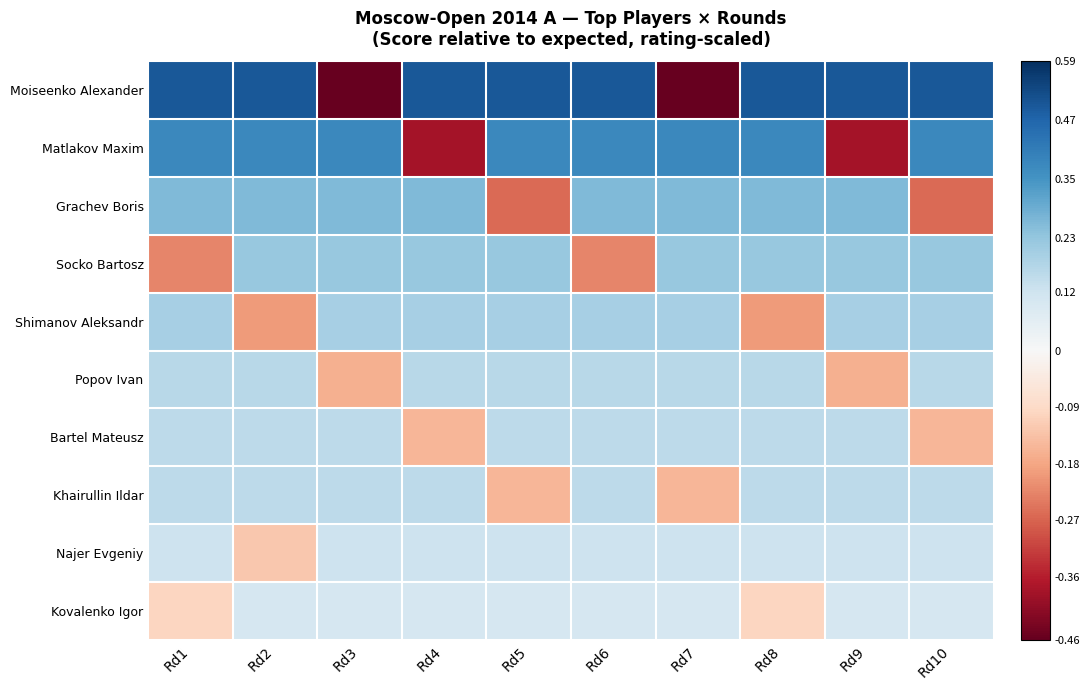

Reading left to right, what are all the values shown in this chart?

Moiseenko Alexander: Rd1=0.5	Rd2=0.5	Rd3=-0.5	Rd4=0.5	Rd5=0.5	Rd6=0.5	Rd7=-0.5	Rd8=0.5	Rd9=0.5	Rd10=0.5
Matlakov Maxim: Rd1=0.4	Rd2=0.4	Rd3=0.4	Rd4=-0.4	Rd5=0.4	Rd6=0.4	Rd7=0.4	Rd8=0.4	Rd9=-0.4	Rd10=0.4
Grachev Boris: Rd1=0.3	Rd2=0.3	Rd3=0.3	Rd4=0.3	Rd5=-0.3	Rd6=0.3	Rd7=0.3	Rd8=0.3	Rd9=0.3	Rd10=-0.3
Socko Bartosz: Rd1=-0.2	Rd2=0.2	Rd3=0.2	Rd4=0.2	Rd5=0.2	Rd6=-0.2	Rd7=0.2	Rd8=0.2	Rd9=0.2	Rd10=0.2
Shimanov Aleksandr: Rd1=0.2	Rd2=-0.2	Rd3=0.2	Rd4=0.2	Rd5=0.2	Rd6=0.2	Rd7=0.2	Rd8=-0.2	Rd9=0.2	Rd10=0.2
Popov Ivan: Rd1=0.2	Rd2=0.2	Rd3=-0.2	Rd4=0.2	Rd5=0.2	Rd6=0.2	Rd7=0.2	Rd8=0.2	Rd9=-0.2	Rd10=0.2
Bartel Mateusz: Rd1=0.2	Rd2=0.2	Rd3=0.2	Rd4=-0.2	Rd5=0.2	Rd6=0.2	Rd7=0.2	Rd8=0.2	Rd9=0.2	Rd10=-0.2
Khairullin Ildar: Rd1=0.2	Rd2=0.2	Rd3=0.2	Rd4=0.2	Rd5=-0.2	Rd6=0.2	Rd7=-0.2	Rd8=0.2	Rd9=0.2	Rd10=0.2
Najer Evgeniy: Rd1=0.1	Rd2=-0.1	Rd3=0.1	Rd4=0.1	Rd5=0.1	Rd6=0.1	Rd7=0.1	Rd8=0.1	Rd9=0.1	Rd10=0.1
Kovalenko Igor: Rd1=-0.1	Rd2=0.1	Rd3=0.1	Rd4=0.1	Rd5=0.1	Rd6=0.1	Rd7=0.1	Rd8=-0.1	Rd9=0.1	Rd10=0.1